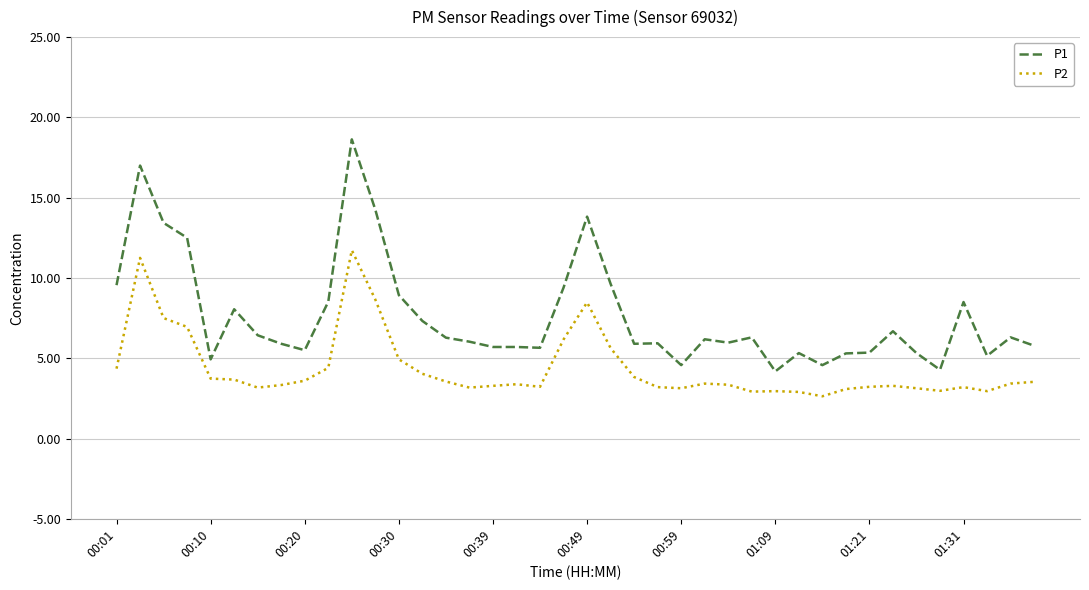

True or false: P1 and P2 intersect in this chart.

False